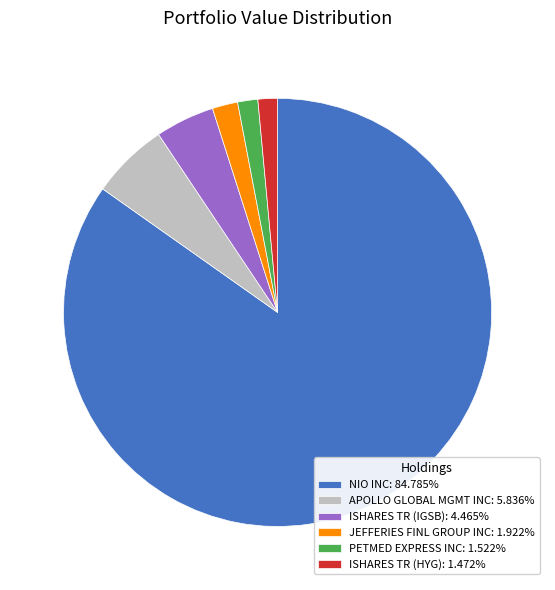

Count the number of slices in the pie.

6